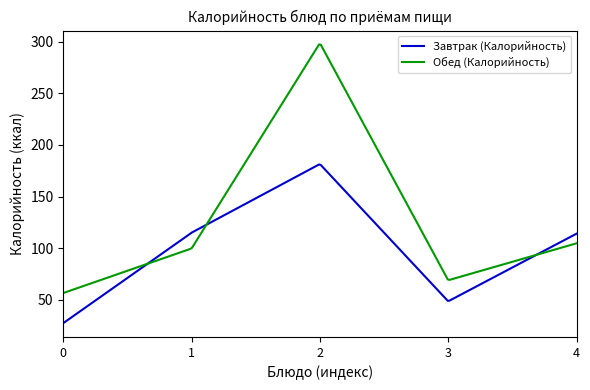

True or false: Обед (Калорийность) and Завтрак (Калорийность) cross at least once.

True